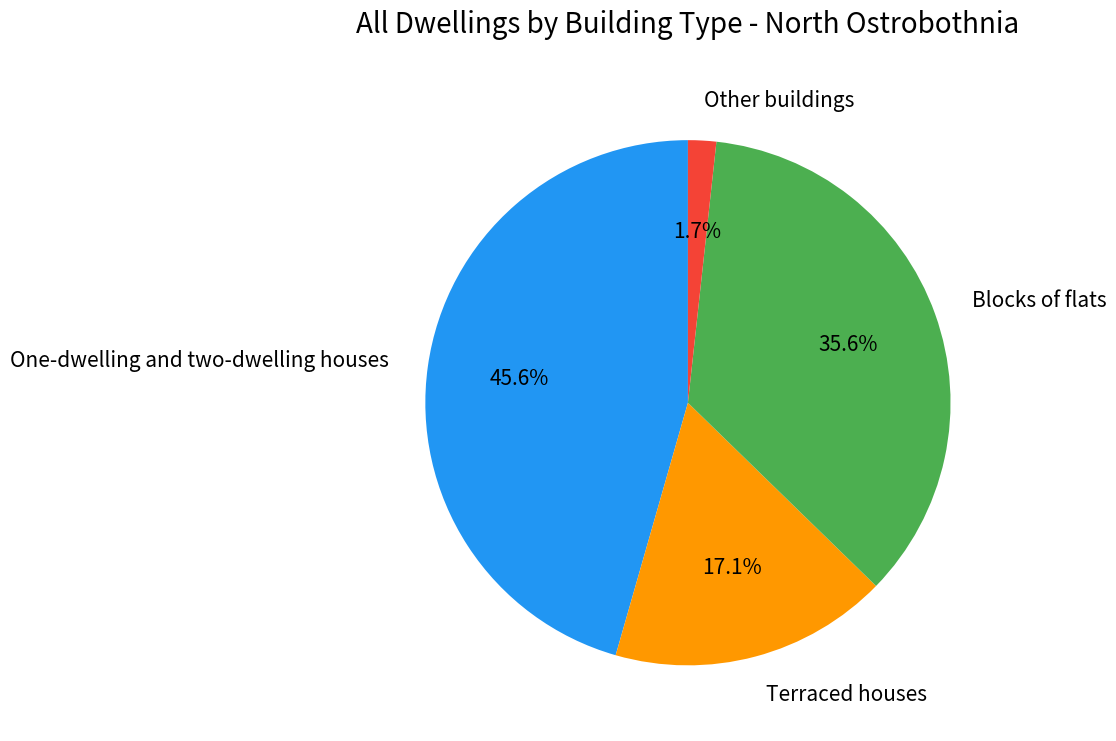

Approximately how many times larger is the value at Terraced houses compared to One-dwelling and two-dwelling houses?

0.4